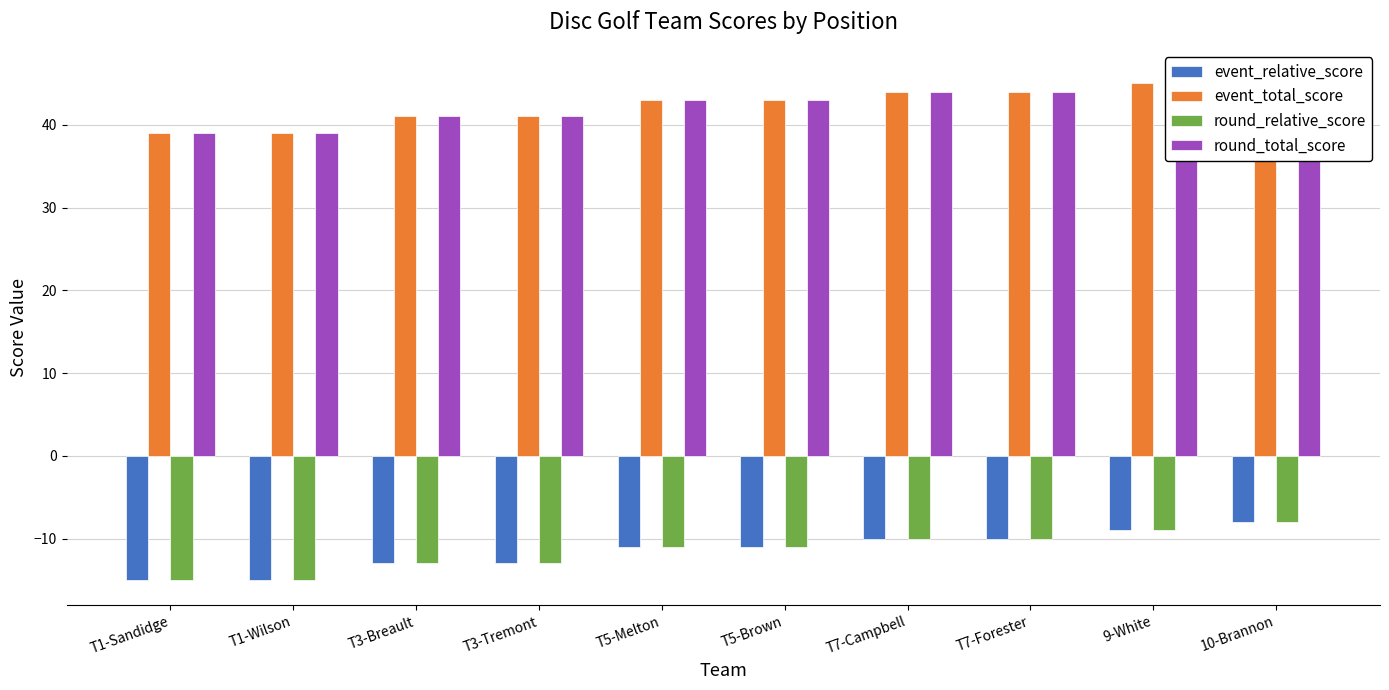

Between T7-Campbell and T1-Wilson, which is larger?

T7-Campbell